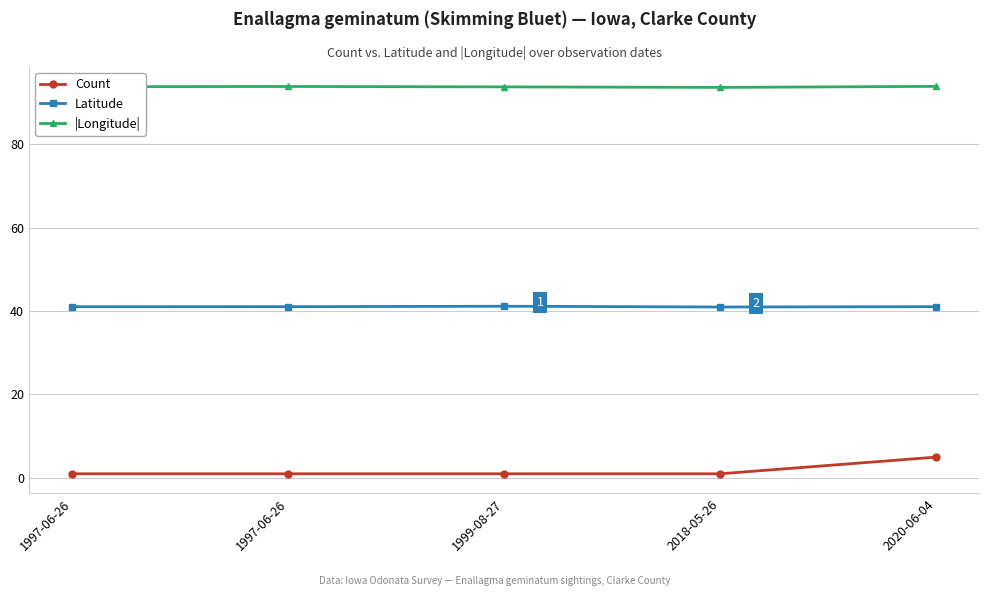

What are all the series names shown in the legend?

Count, Latitude, |Longitude|